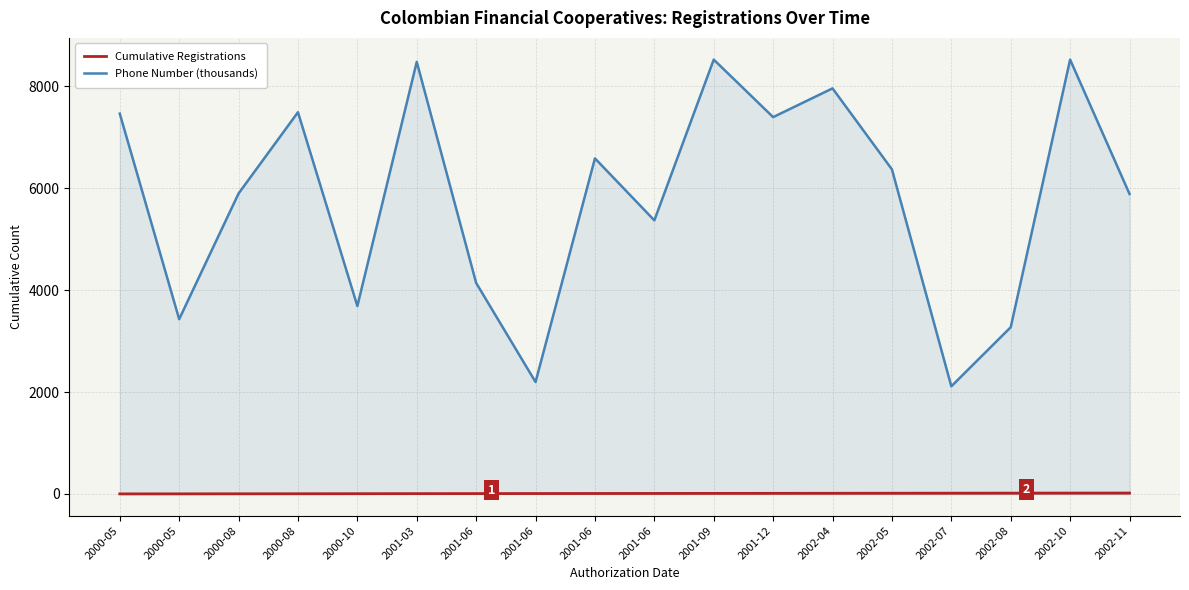

Where is Phone Number (thousands) nearest to the value 5317?

2001-06